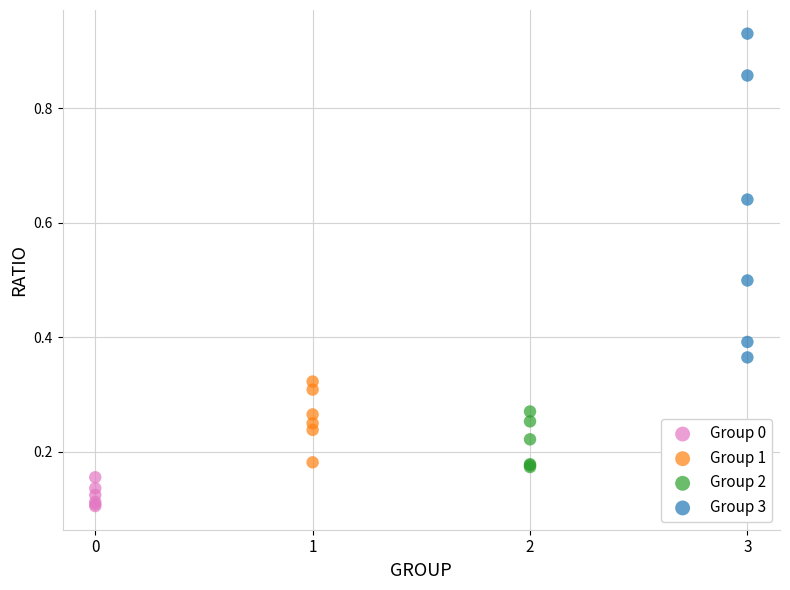

Which series has the widest spread of Y values?

Group 3